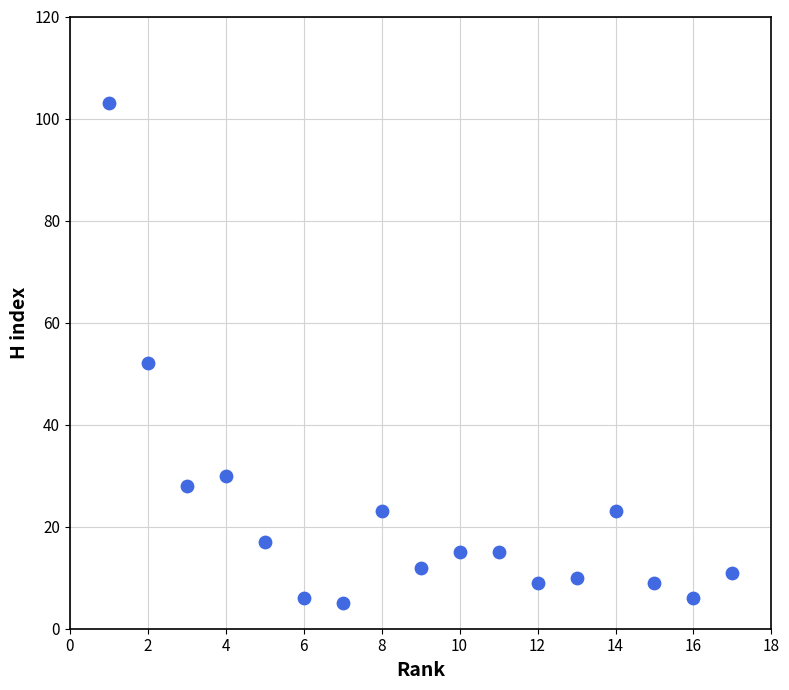

What Y value in the scatter plot is closest to 54?

52